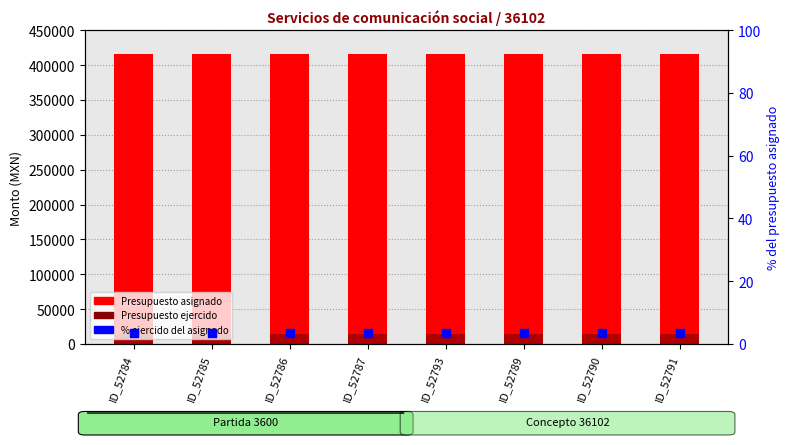

Which series contains the highest Y value?

Presupuesto asignado